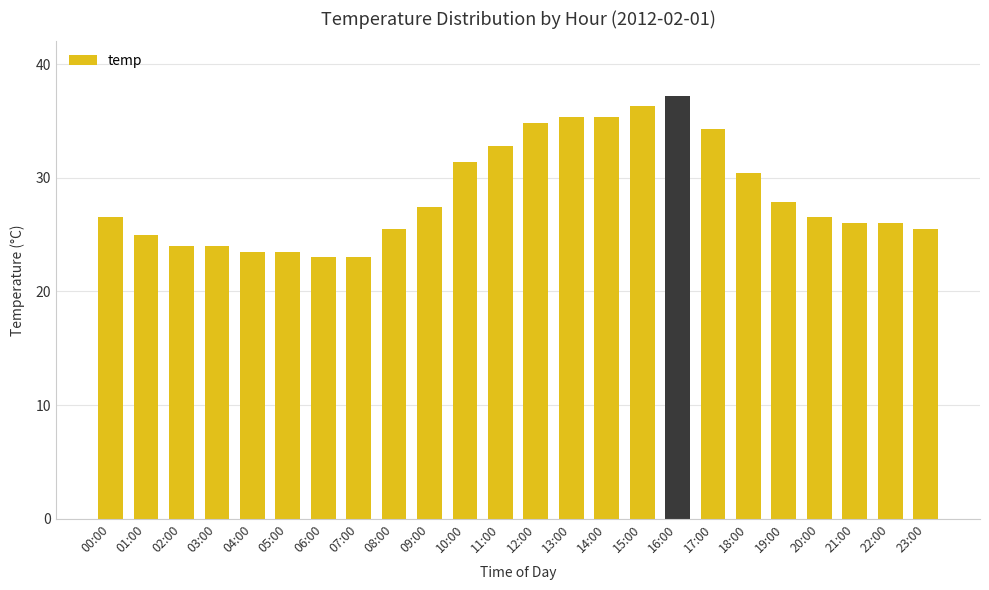

The value at 06:00 is 23.0. True or false?

True